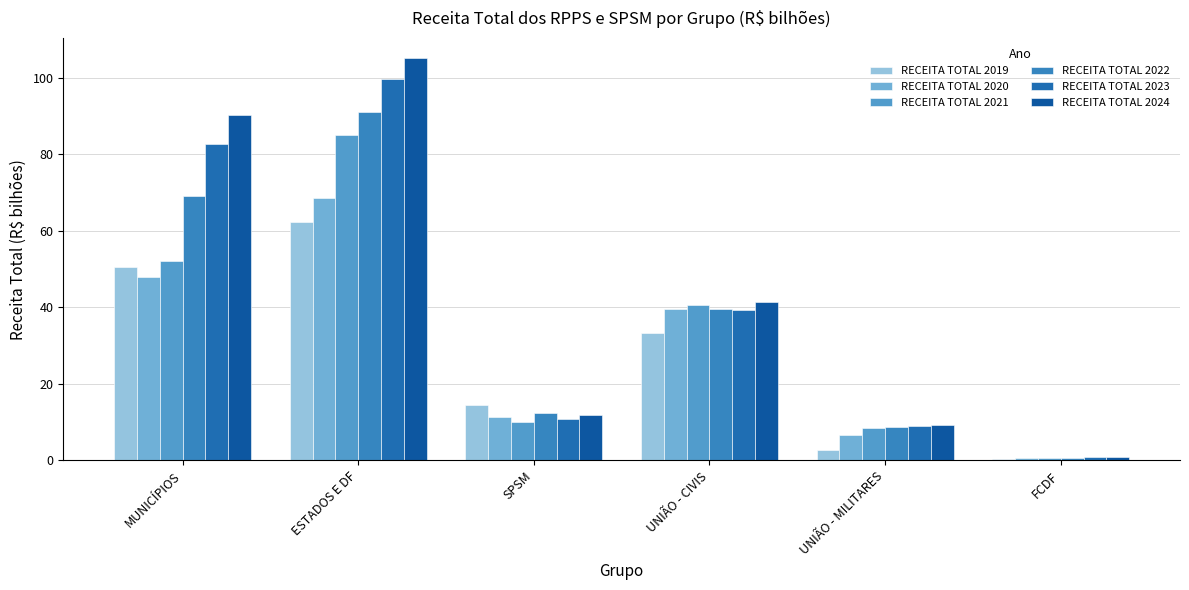

Are the bars horizontal?

No